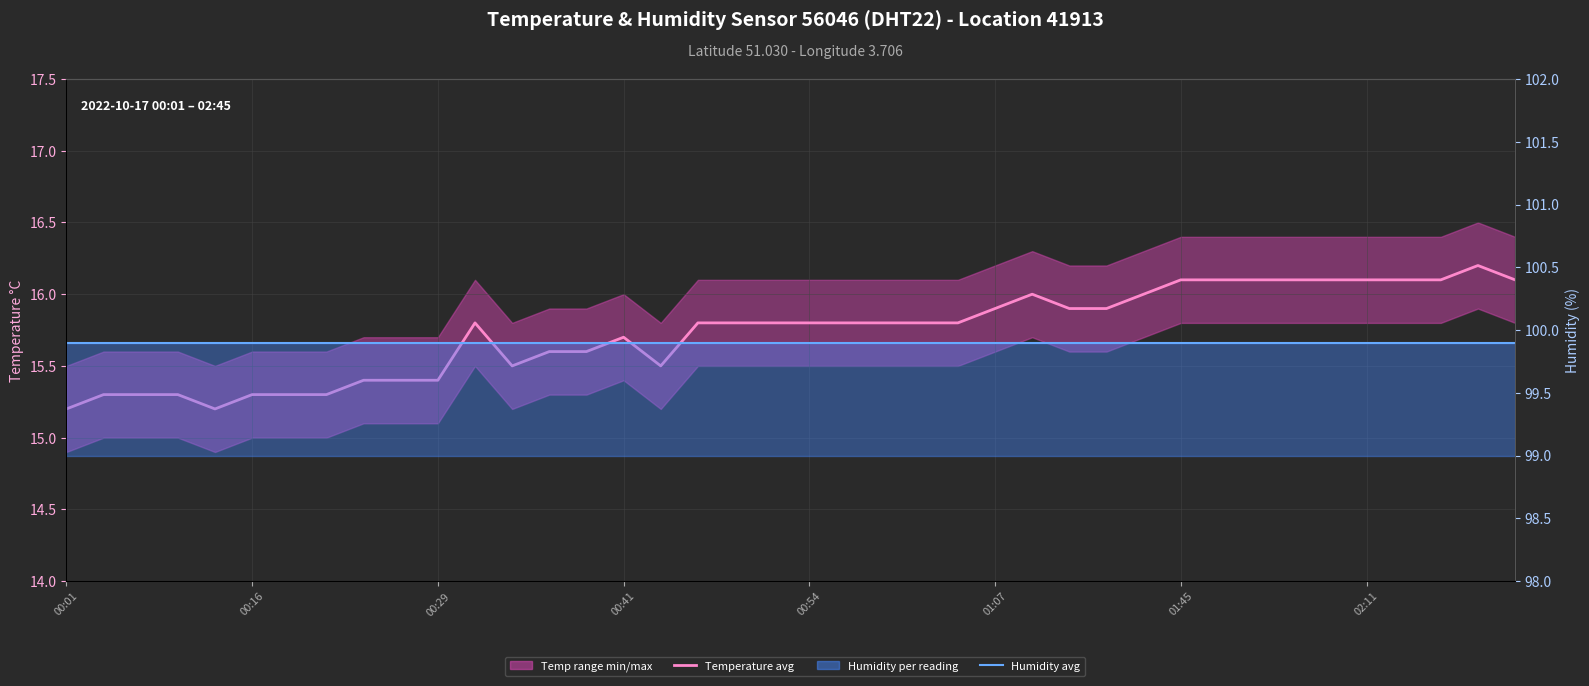

Which series has the widest spread of values?

Temperature avg